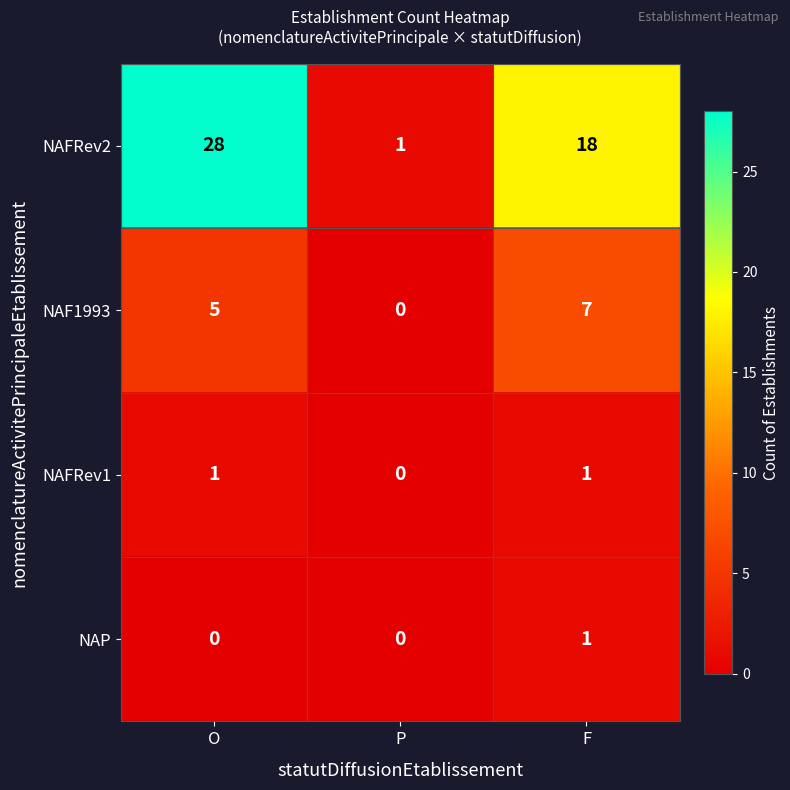

What is the average value of the NAF1993 series?

4